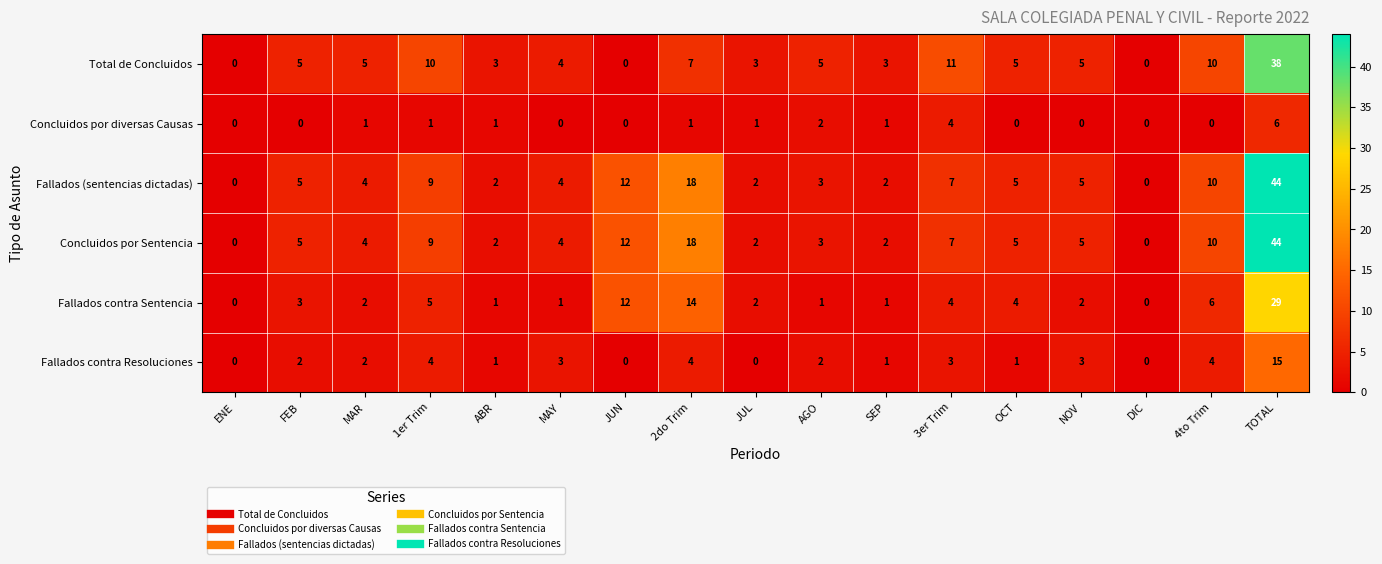

Which series changed the most between JUN and 4to Trim?

Total de Concluidos